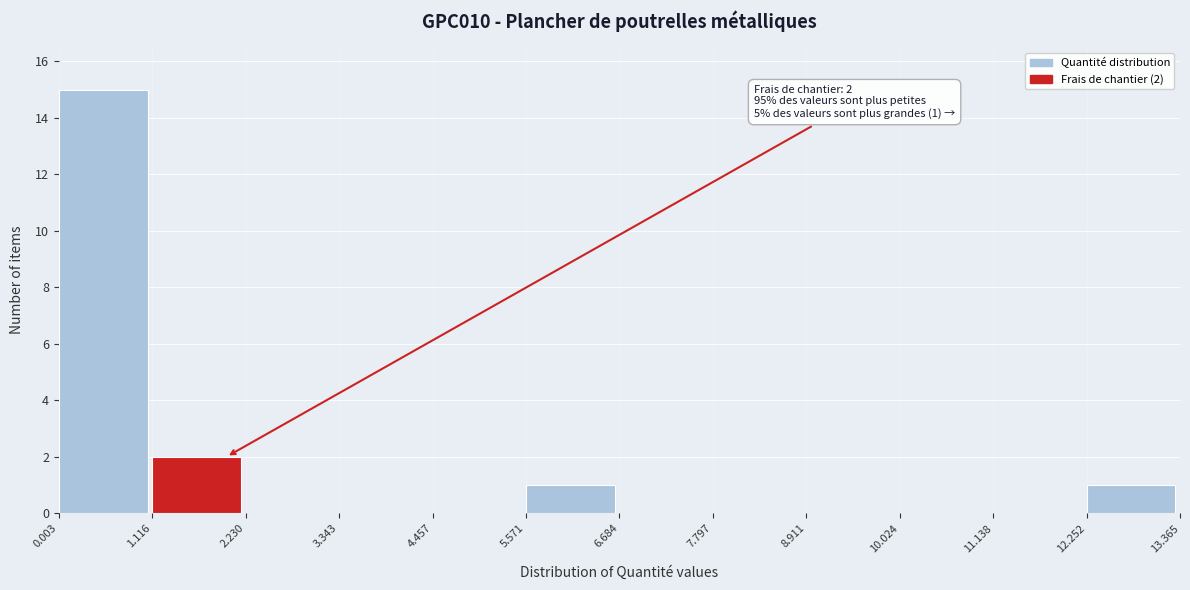

Which range on the x-axis has the tallest bar?

0.003 to 1.116